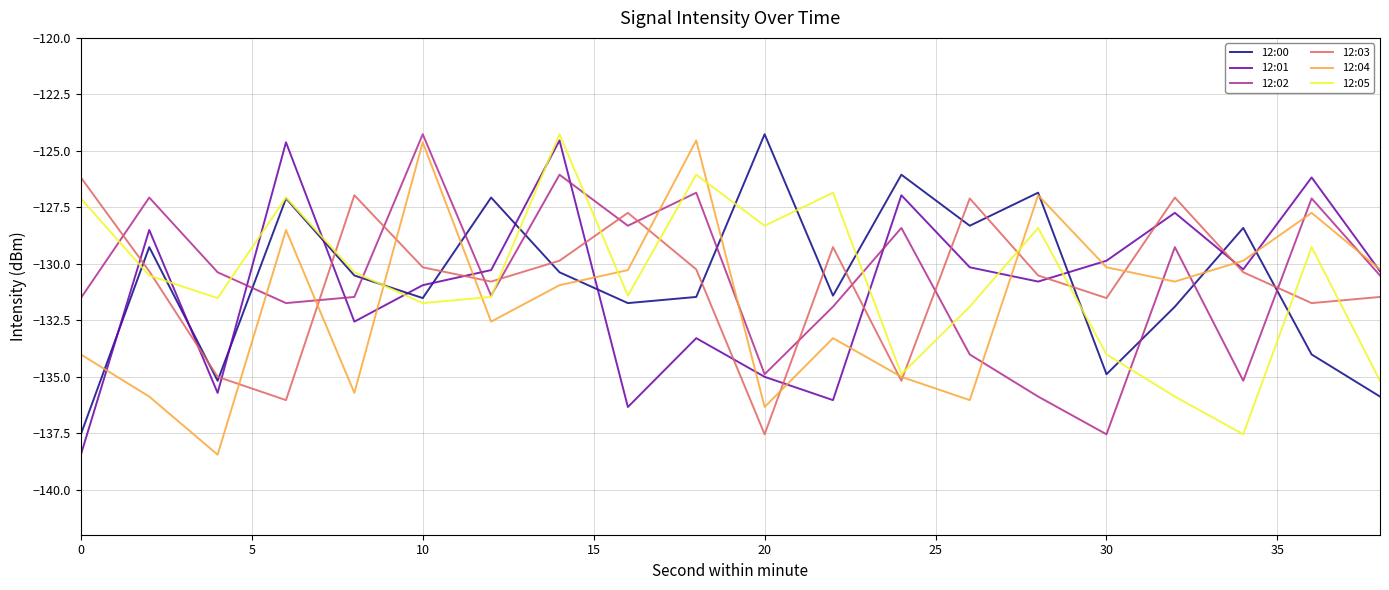

What is the maximum value for 12:03?

-126.2